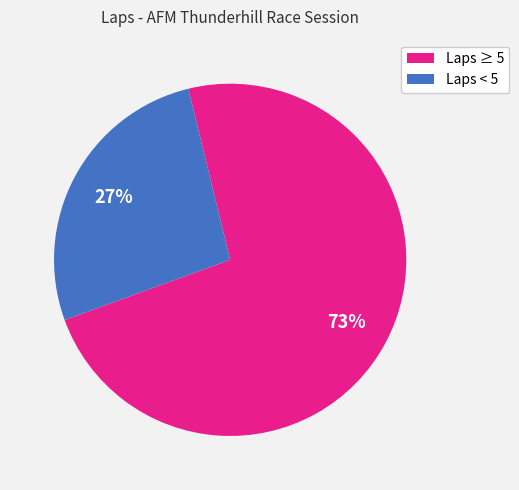

Rank the categories by value from lowest to highest.

Laps < 5, Laps ≥ 5